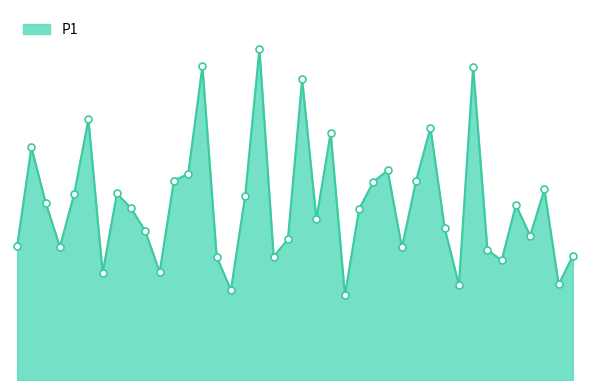

Does the chart have visible grid lines?

No